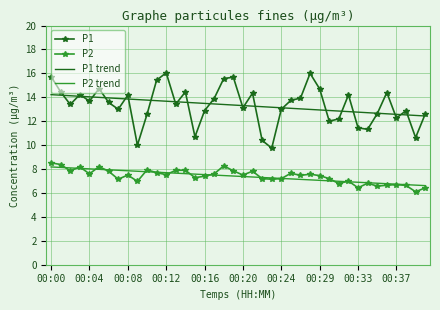

True or false: P2 and P1 trend intersect in this chart.

False